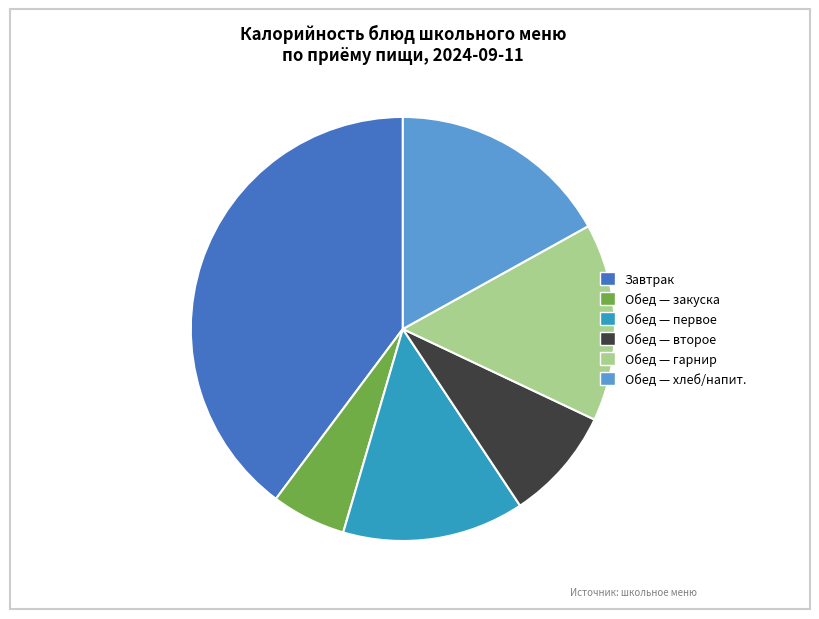

Is there any slice that represents more than half of the pie?

No